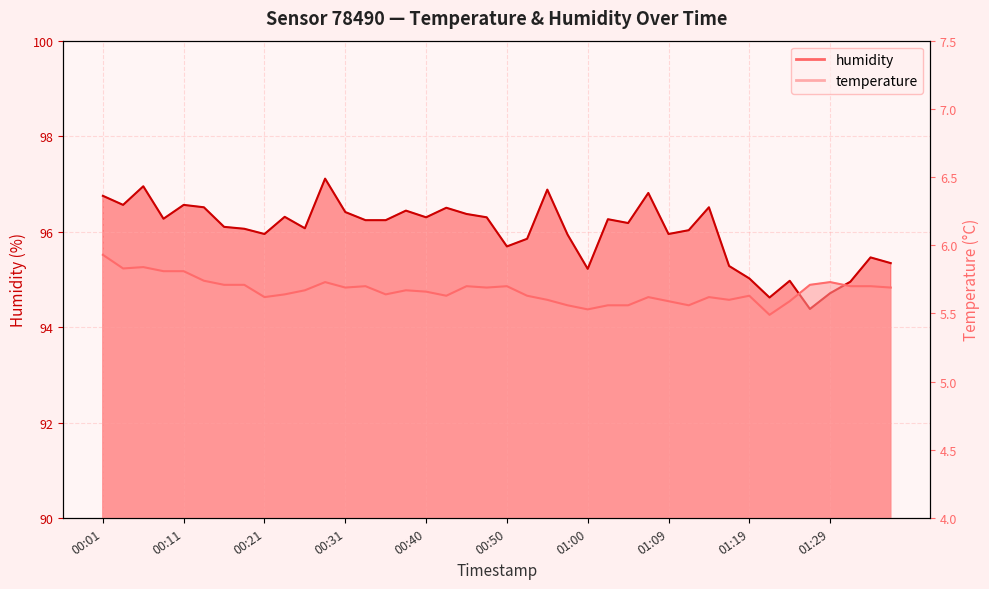

True or false: humidity has a value of 153.8 at 01:34.

False